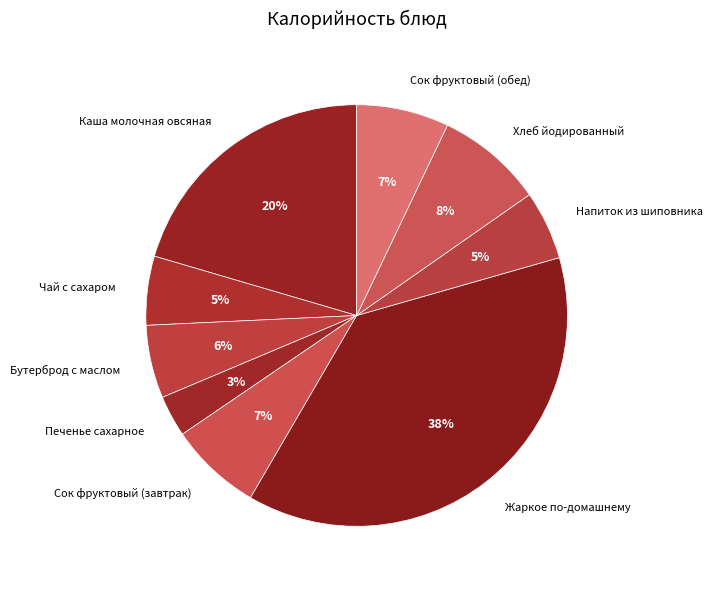

Combined, do Печенье сахарное and Сок фруктовый (обед) account for over 50%?

No